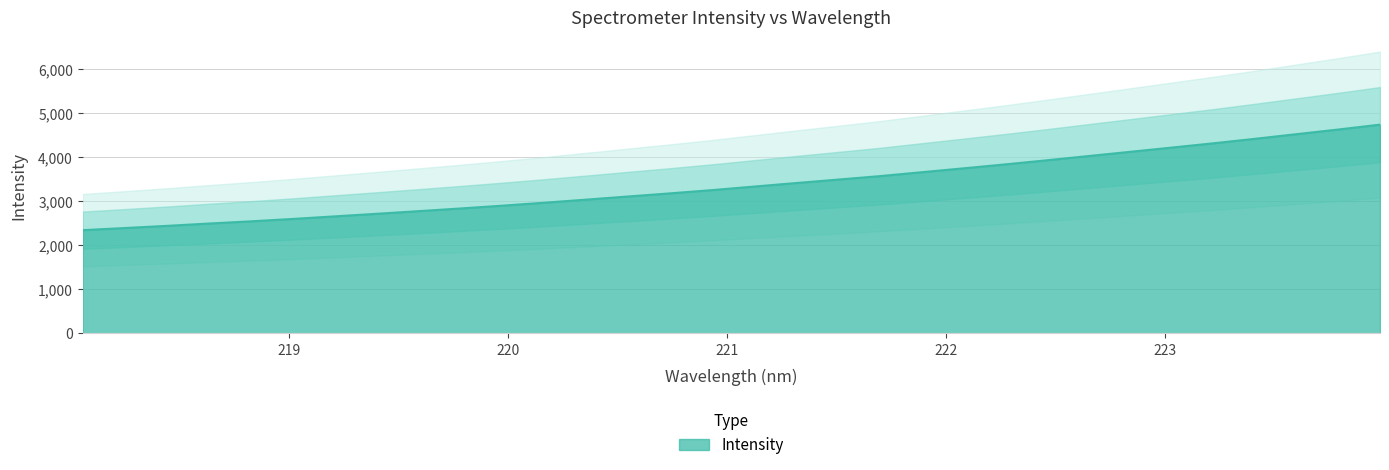

Rank the categories by value from highest to lowest.

223.9802, 223.7895, 223.5987, 223.408, 223.2172, 223.0264, 222.8355, 222.6447, 222.4538, 222.263, 222.0721, 221.8812, 221.6902, 221.4993, 221.3083, 221.1174, 220.9264, 220.7354, 220.5444, 220.3533, 220.1623, 219.9712, 219.7801, 219.589, 219.3979, 219.2067, 219.0156, 218.8244, 218.6332, 218.442, 218.2508, 218.0596